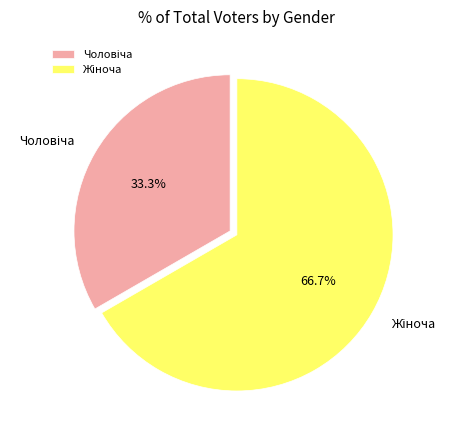

How many segments does this pie chart have?

2